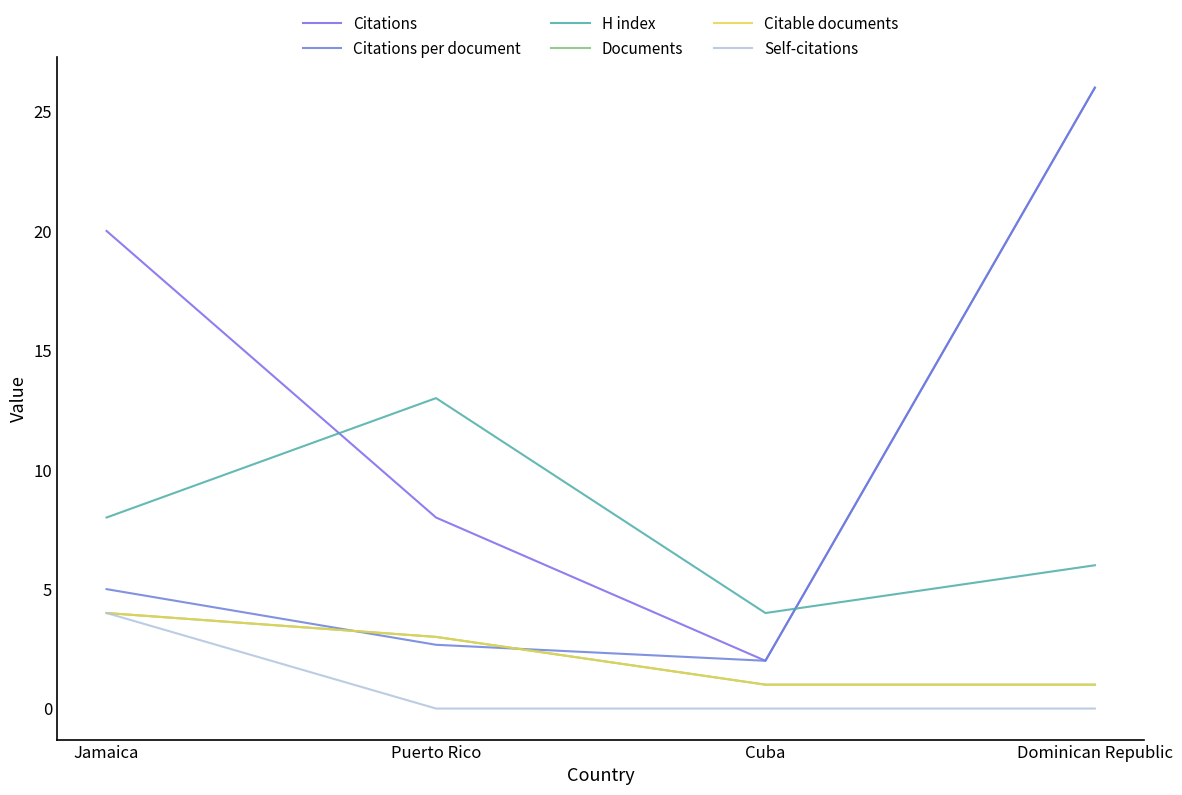

What is the average value of the Citations series?

14.0